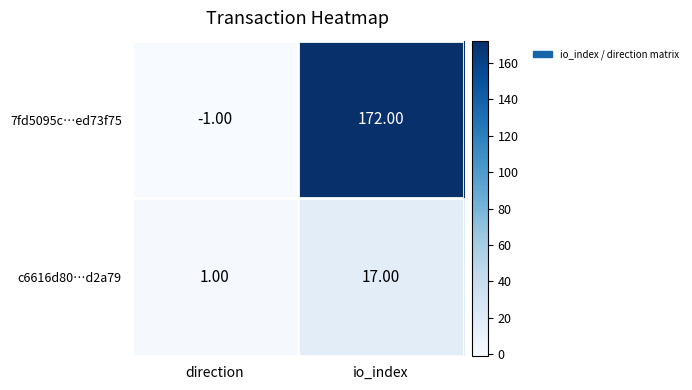

Between direction and io_index, which series saw the biggest shift?

7fd5095c…ed73f75